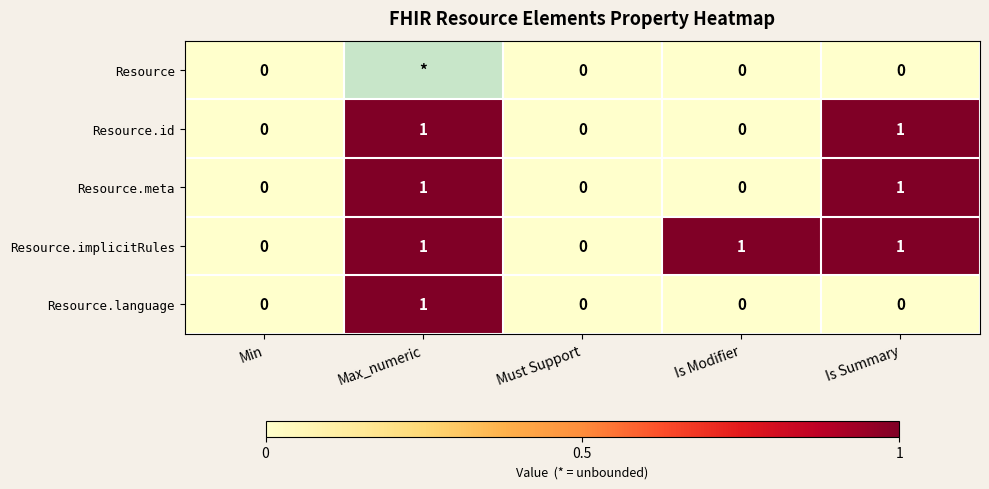

The value of Resource.language at Is Summary is -1. True or false?

False